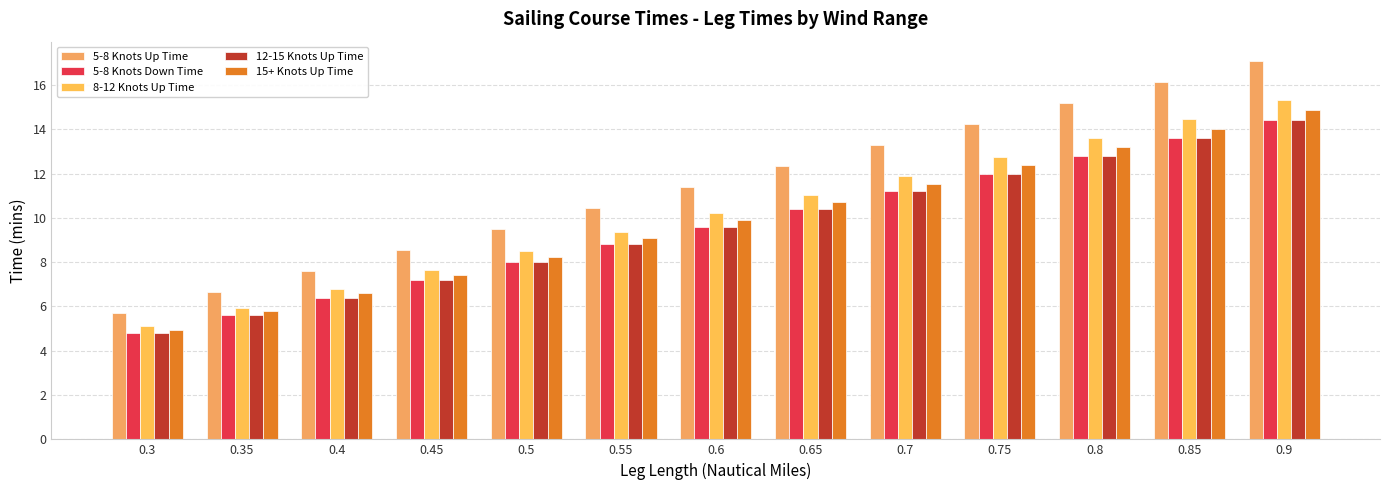

How many groups of bars are there?

13